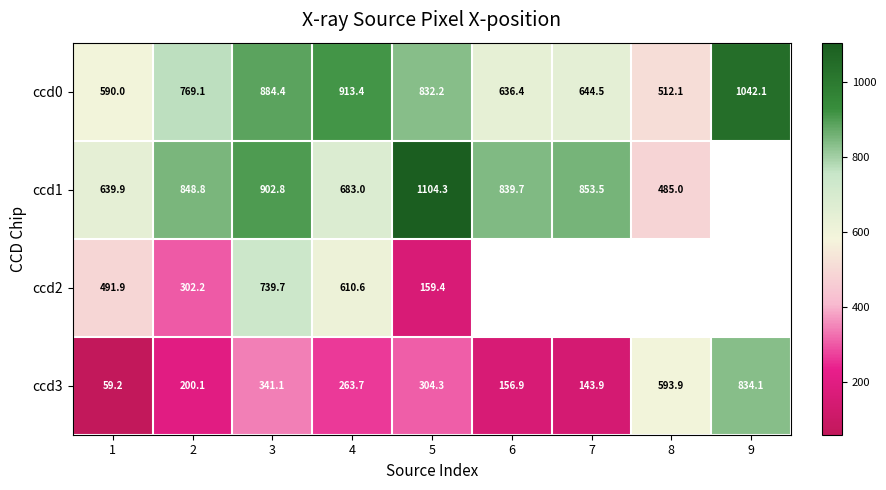

Count the number of categories in the chart.

9